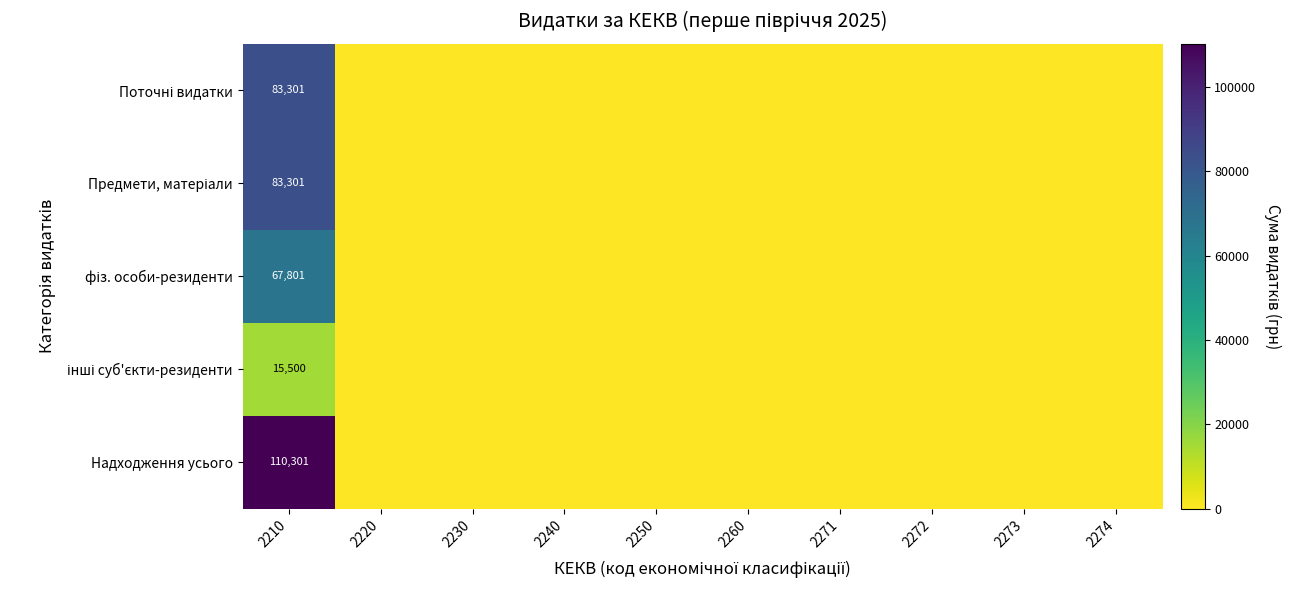

Is the value of фіз. особи-резиденти at 2210 greater than the value of Поточні видатки at 2274?

Yes